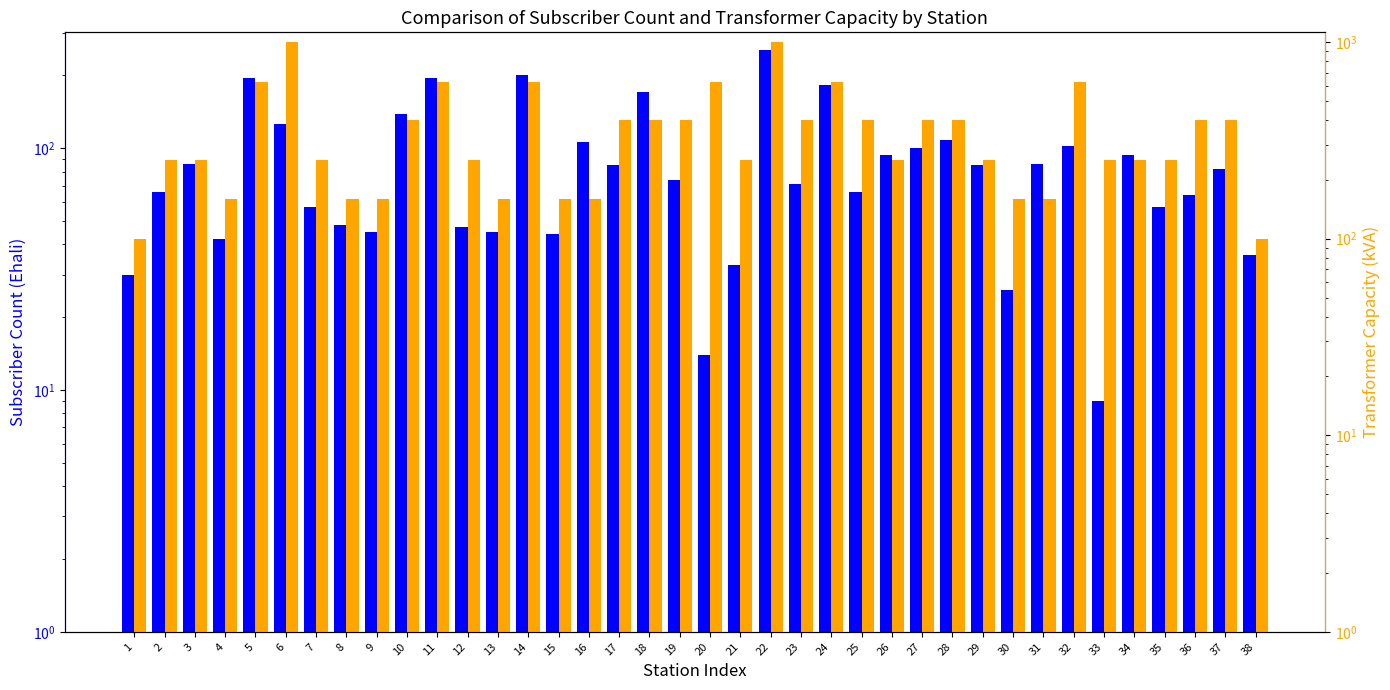

Are the bars horizontal?

No